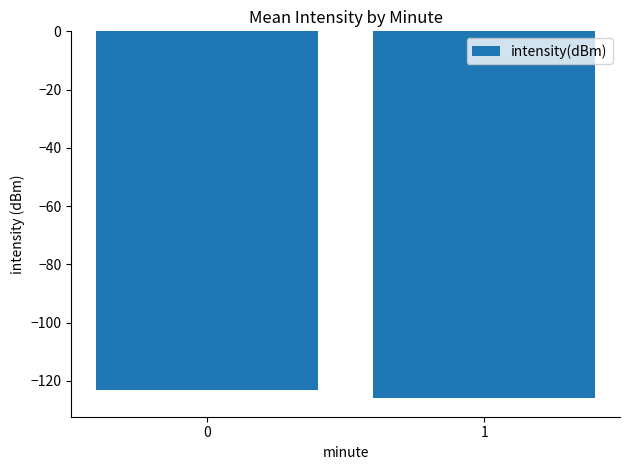

Reading left to right, list all the values displayed in this chart.

-123.1	-126.0